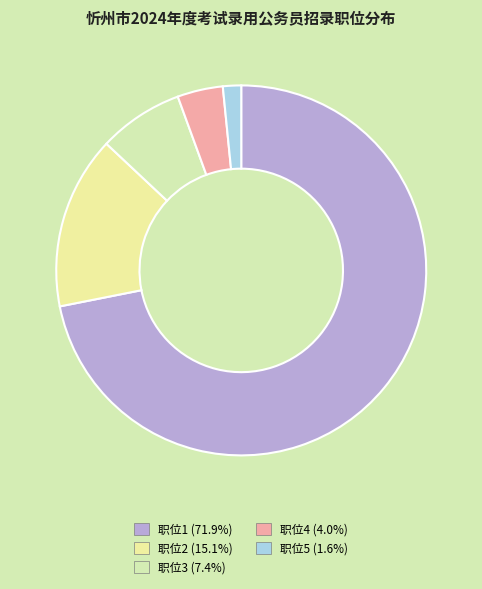

What is the change in value from 职位4 to 职位5?

-9